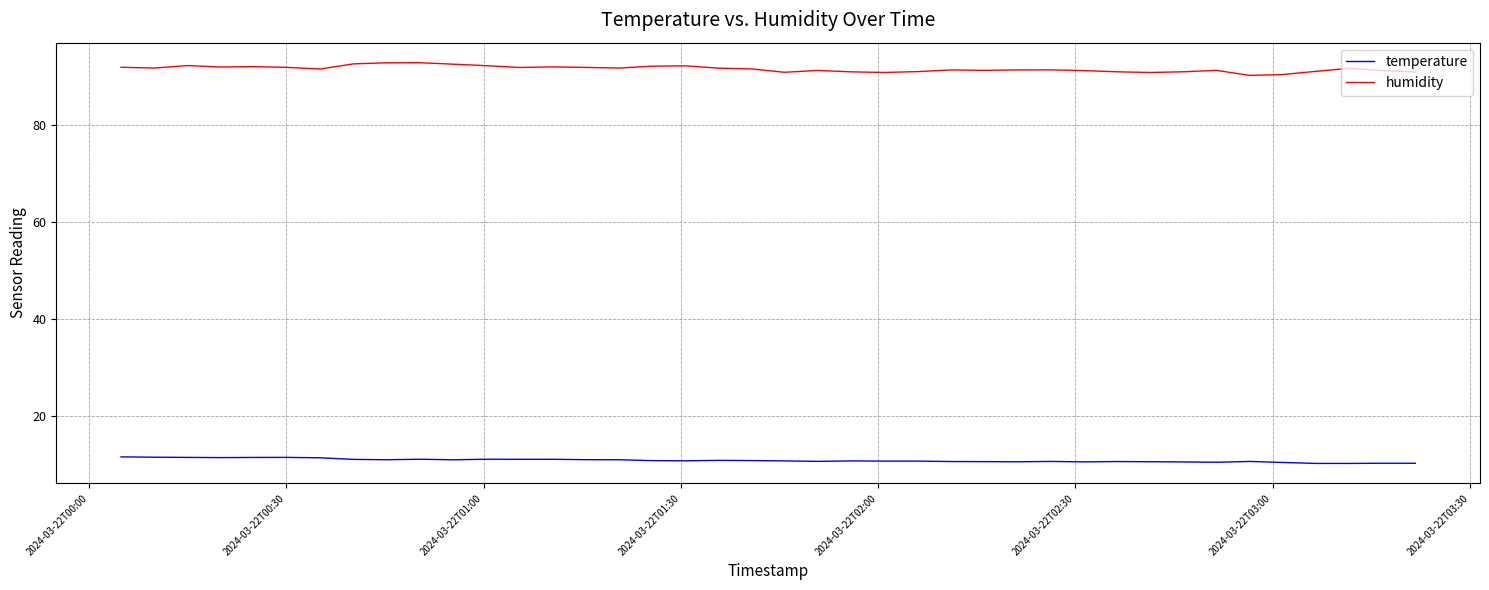

Which series has the largest total across all categories?

humidity